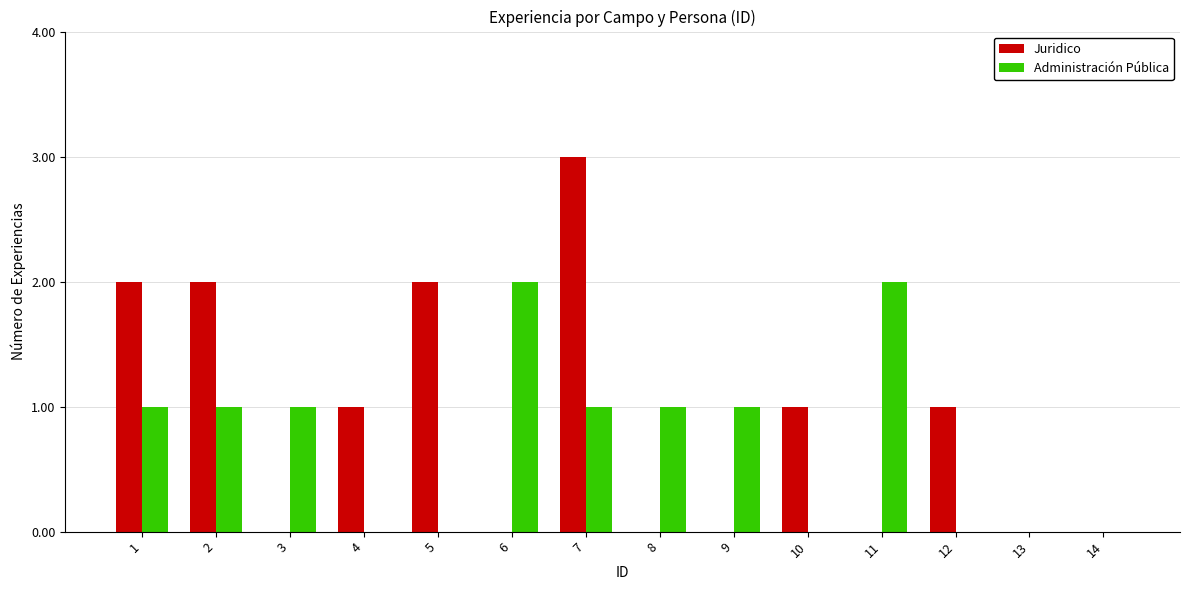

What is the highest value of the Juridico series?

3